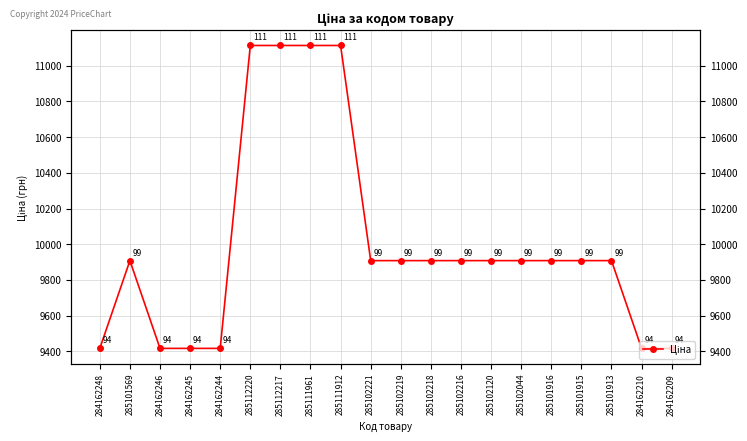

What is the sum of all values?

200040.4